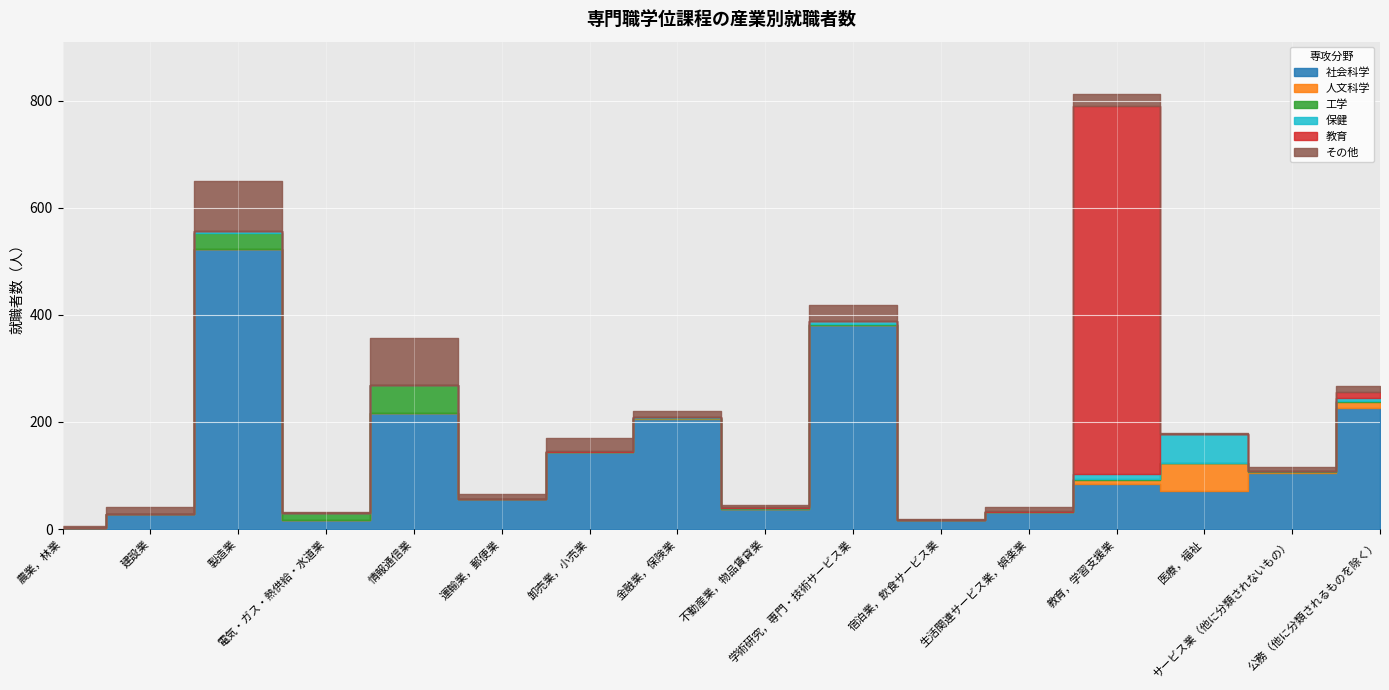

What is the maximum value shown in the chart?

687